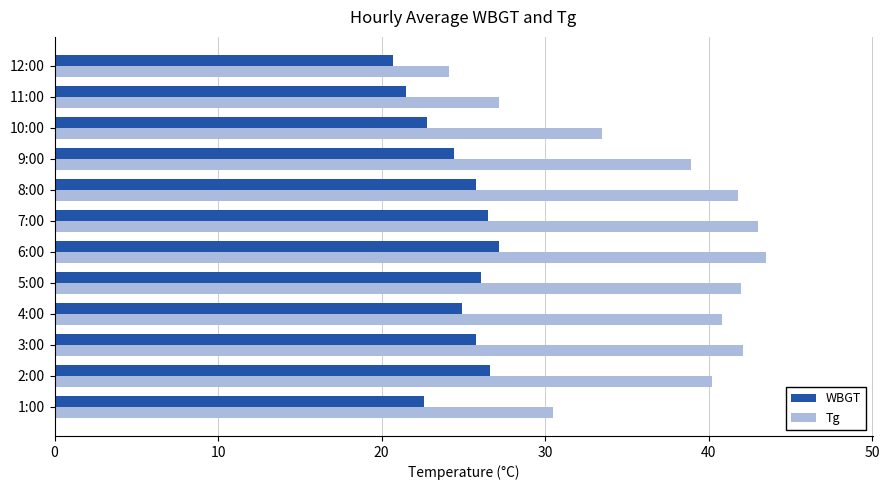

Which category has the lowest value in the WBGT series?

12:00